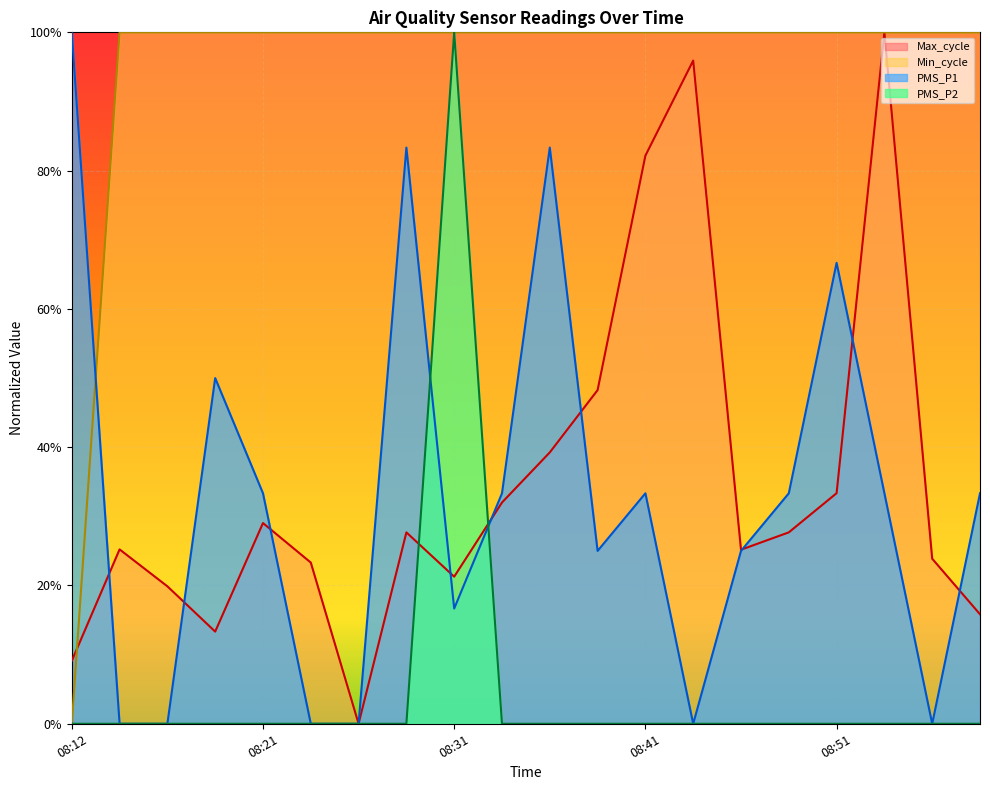

Count the number of categories in the chart.

20